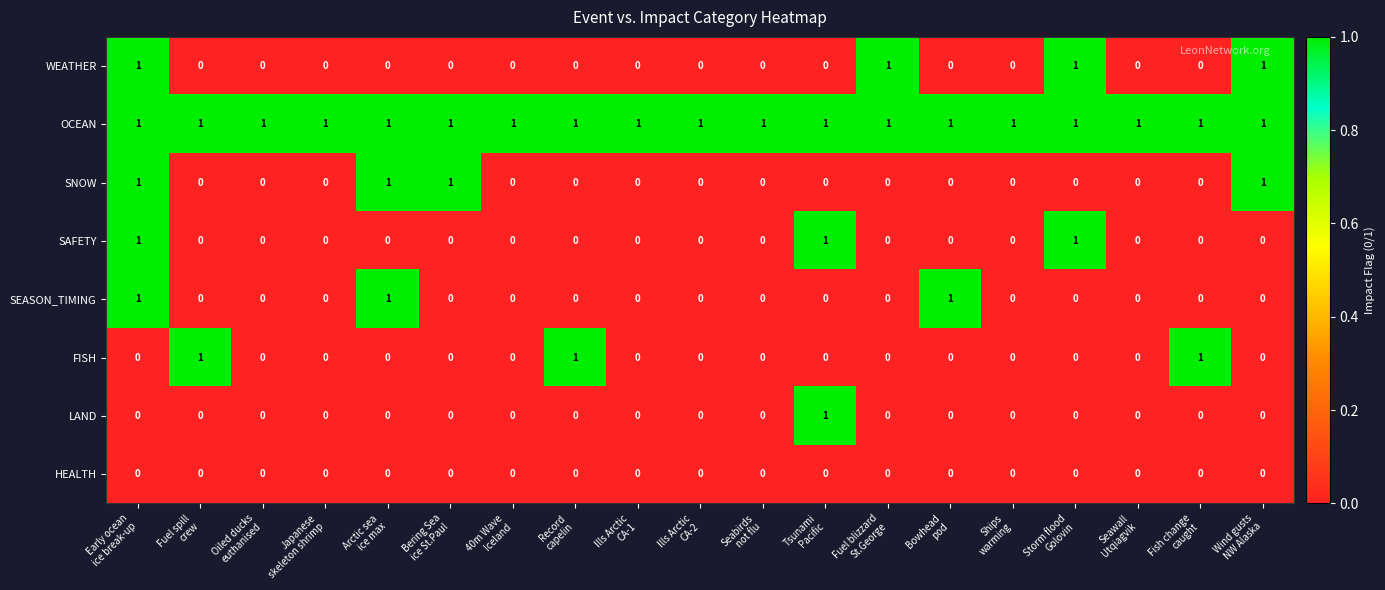

At how many categories does at least one series exceed 0?

19